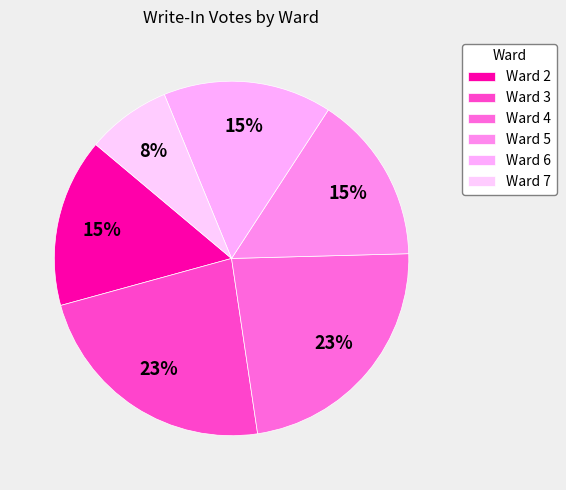

What is the total percentage of Ward 3 and Ward 2?

38.5%